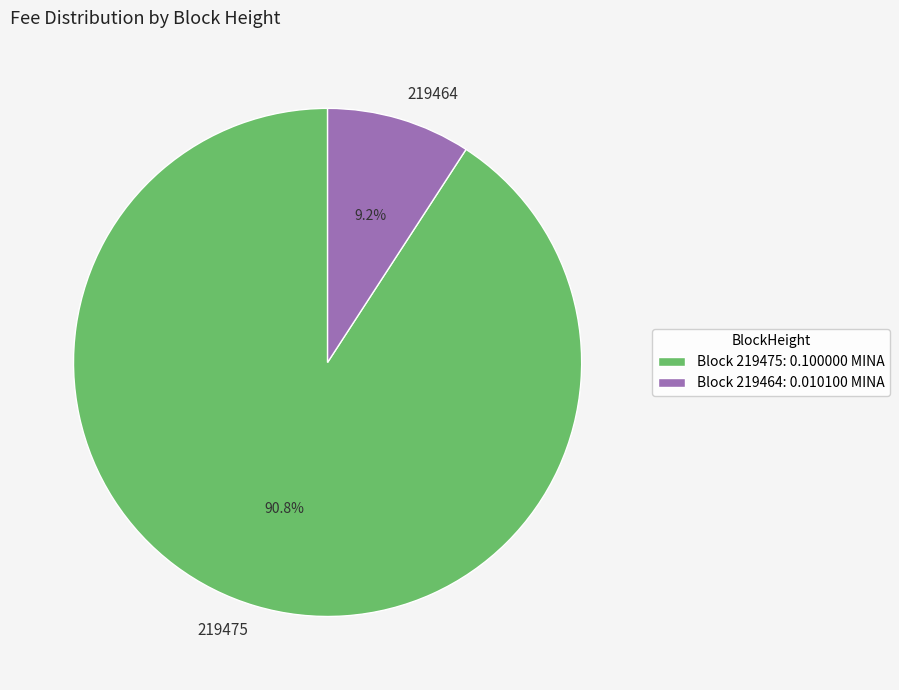

Which category accounts for the majority?

219475